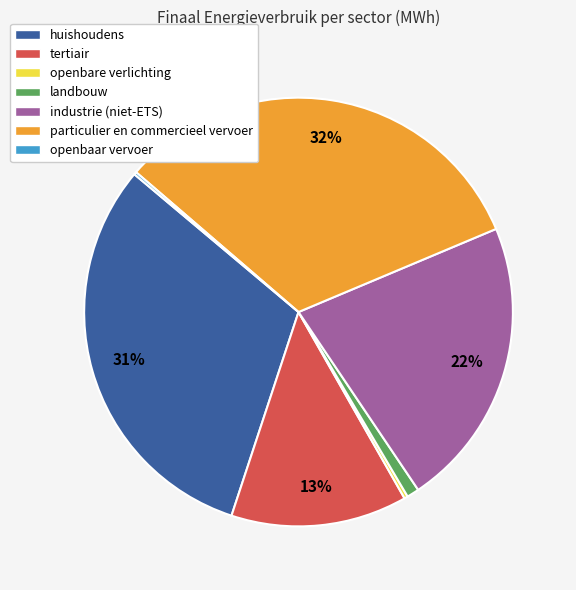

What is the largest slice in the pie chart?

particulier en commercieel vervoer